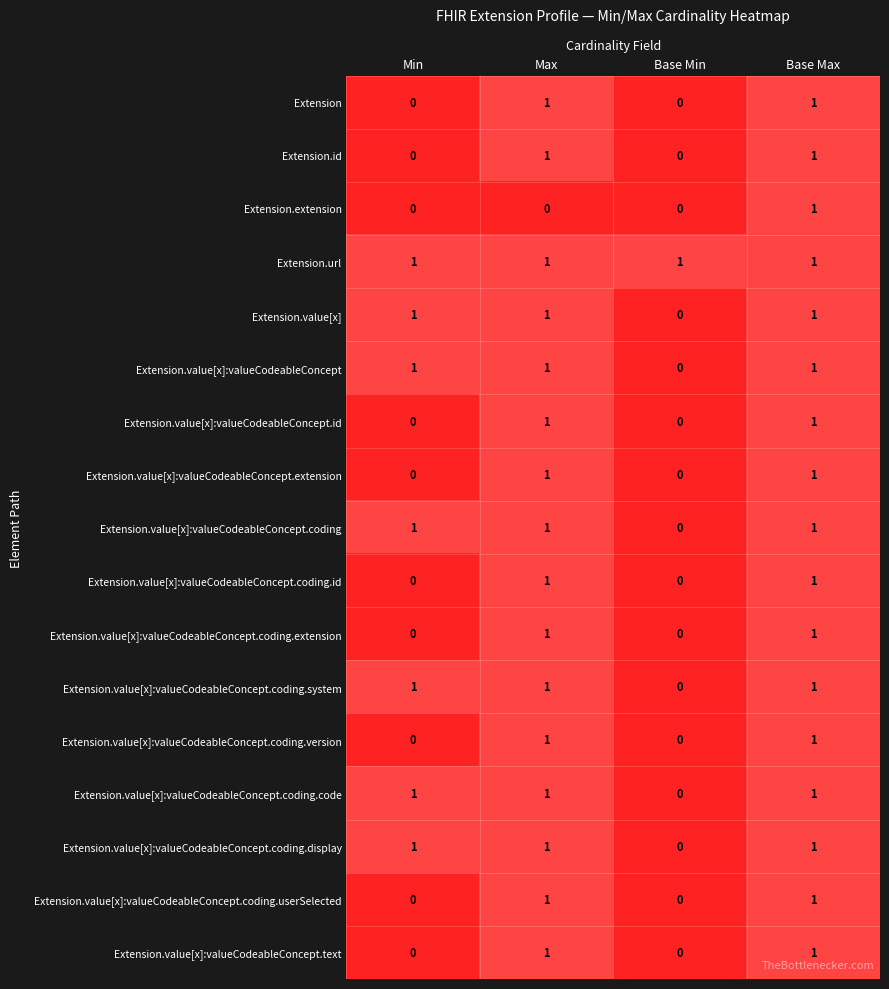

Count the number of data series in this chart.

17